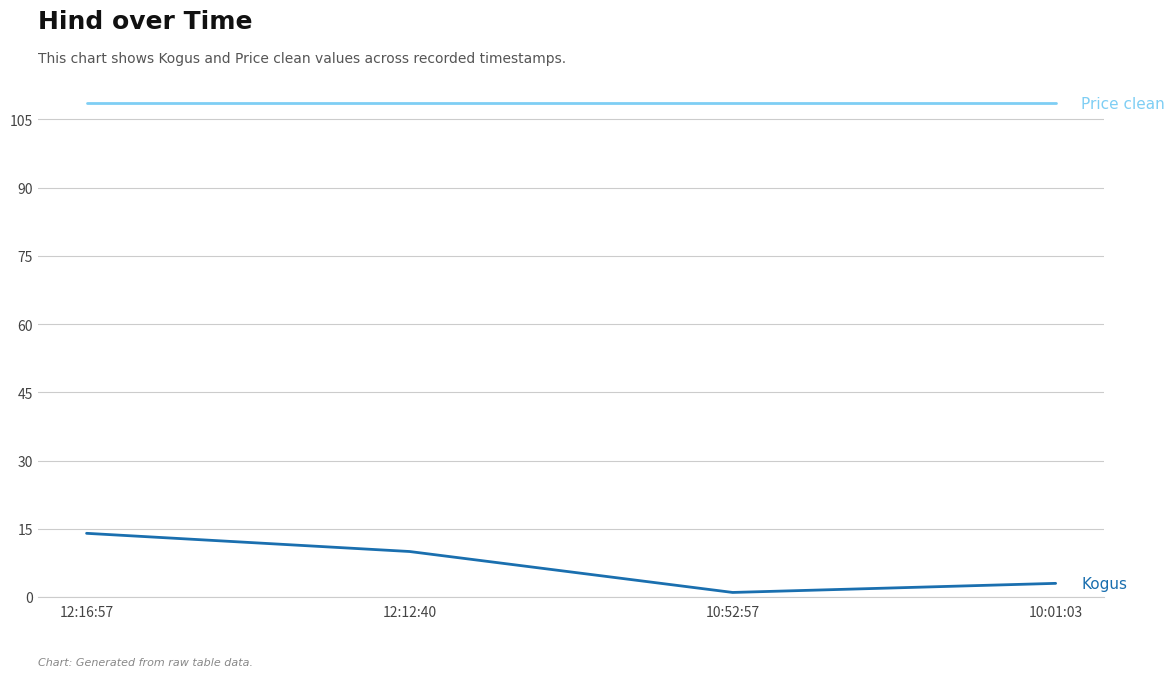

What is the difference between the highest and lowest values at 10:01:03?

105.5